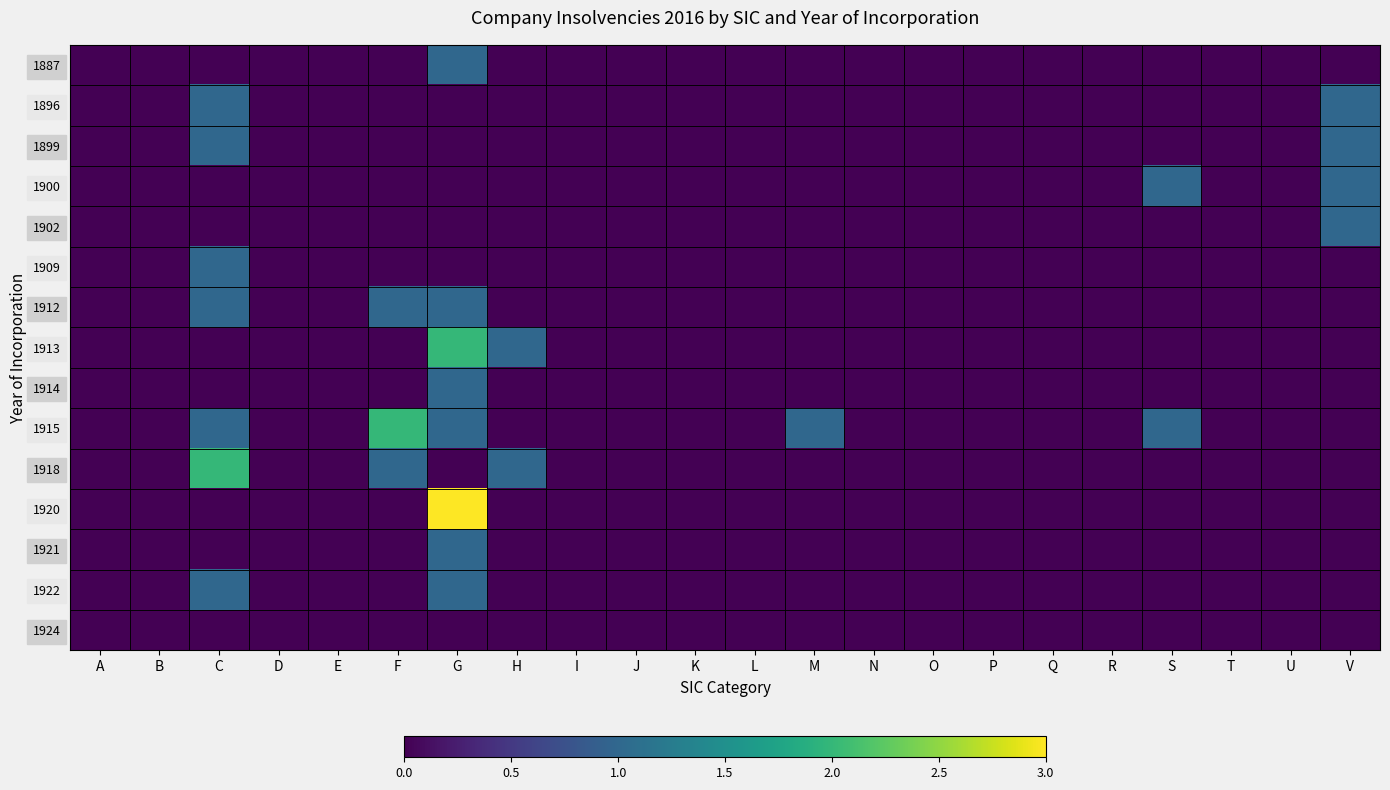

What is the greatest value displayed?

3